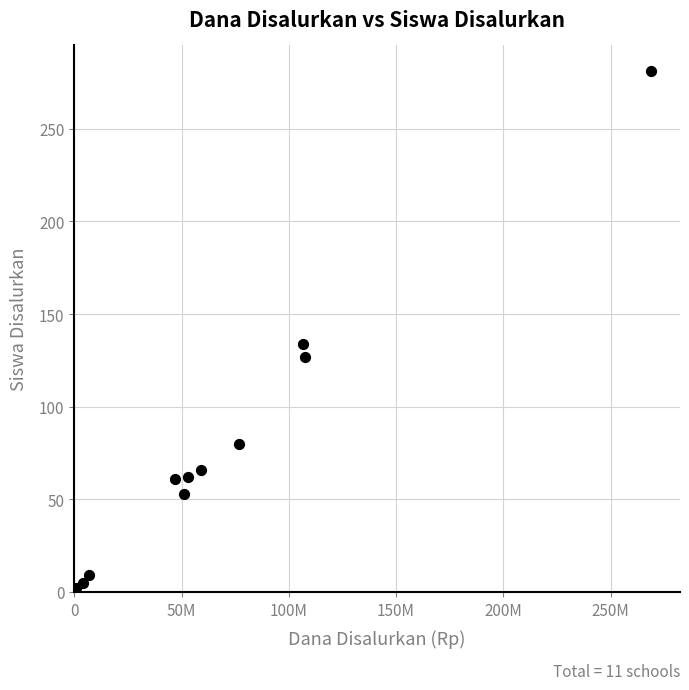

What Y value in the scatter plot is closest to 141?

134